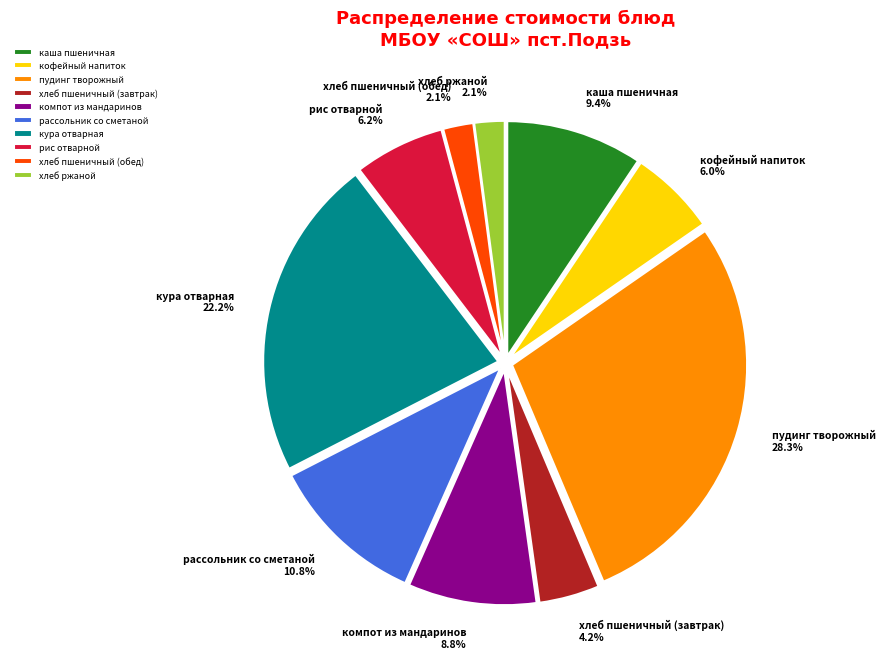

Is there any slice that represents more than half of the pie?

No